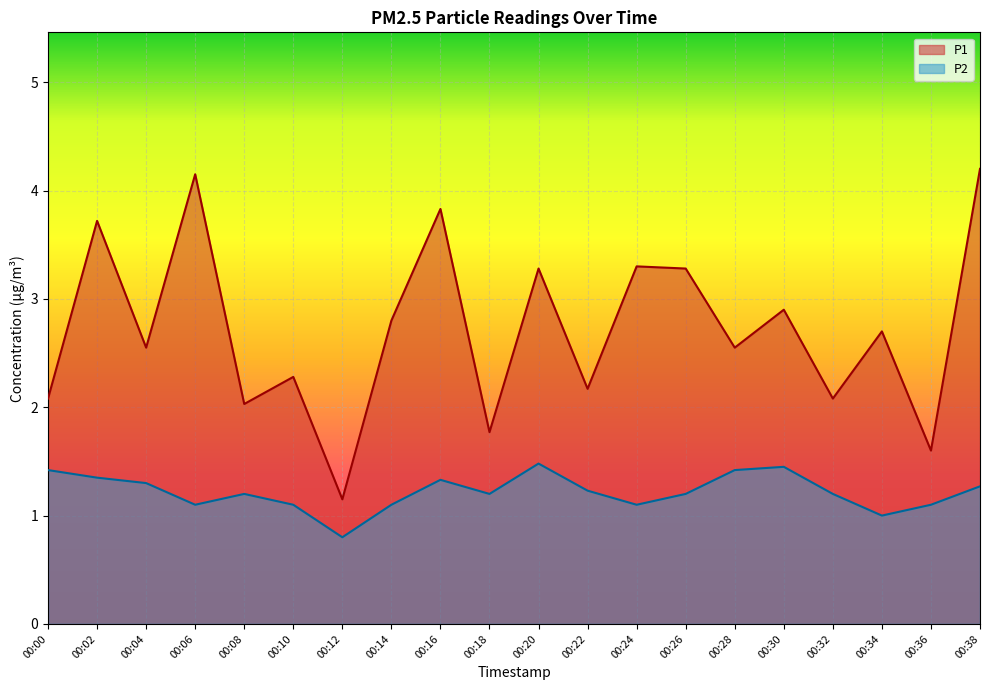

Reading right to left, list all the values displayed in this chart.

P1: 00:38=4.2	00:36=1.6	00:34=2.7	00:32=2.1	00:30=2.9	00:28=2.5	00:26=3.3	00:24=3.3	00:22=2.2	00:20=3.3	00:18=1.8	00:16=3.8	00:14=2.8	00:12=1.1	00:10=2.3	00:08=2.0	00:06=4.2	00:04=2.5	00:02=3.7	00:00=2.1
P2: 00:38=1.3	00:36=1.1	00:34=1.0	00:32=1.2	00:30=1.4	00:28=1.4	00:26=1.2	00:24=1.1	00:22=1.2	00:20=1.5	00:18=1.2	00:16=1.3	00:14=1.1	00:12=0.8	00:10=1.1	00:08=1.2	00:06=1.1	00:04=1.3	00:02=1.4	00:00=1.4